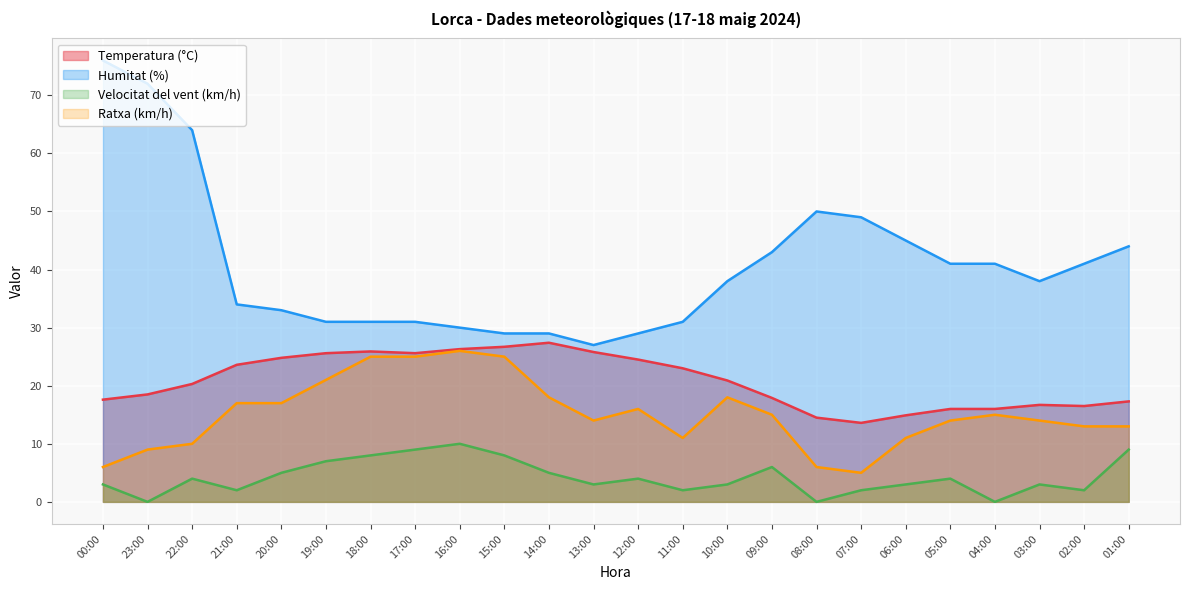

What is the maximum value shown in the chart?

76.0